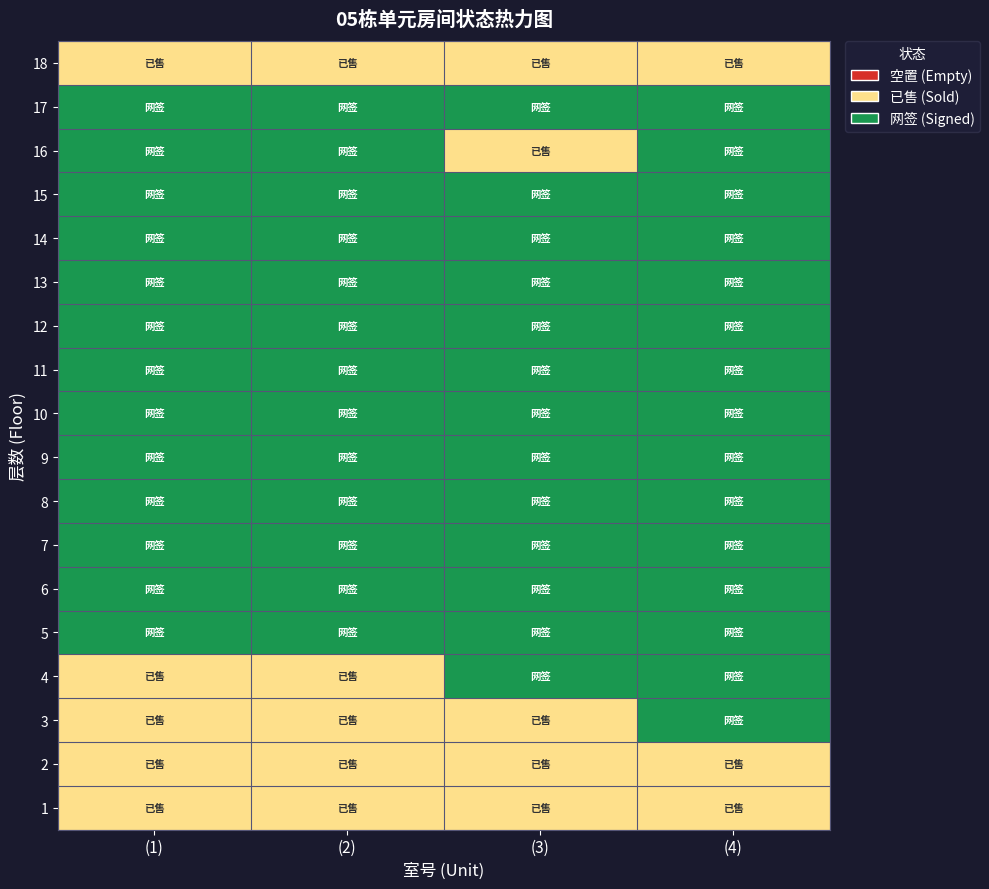

What is the total value across all series at (4)?

33